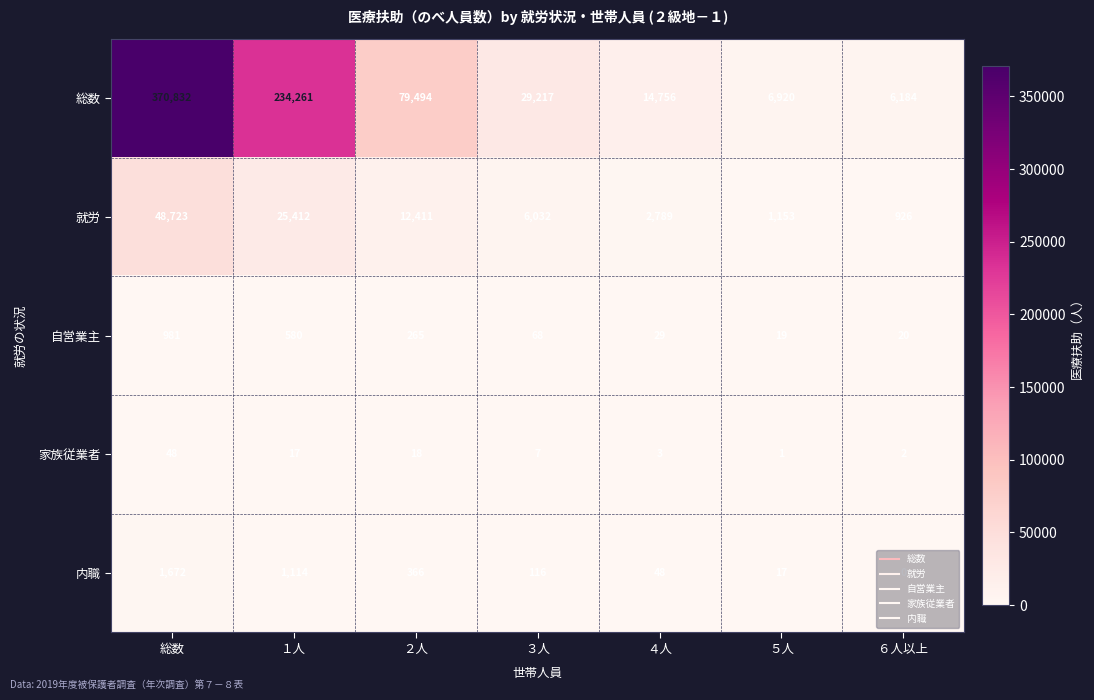

What is the difference between the highest and lowest values at ６人以上?

6184